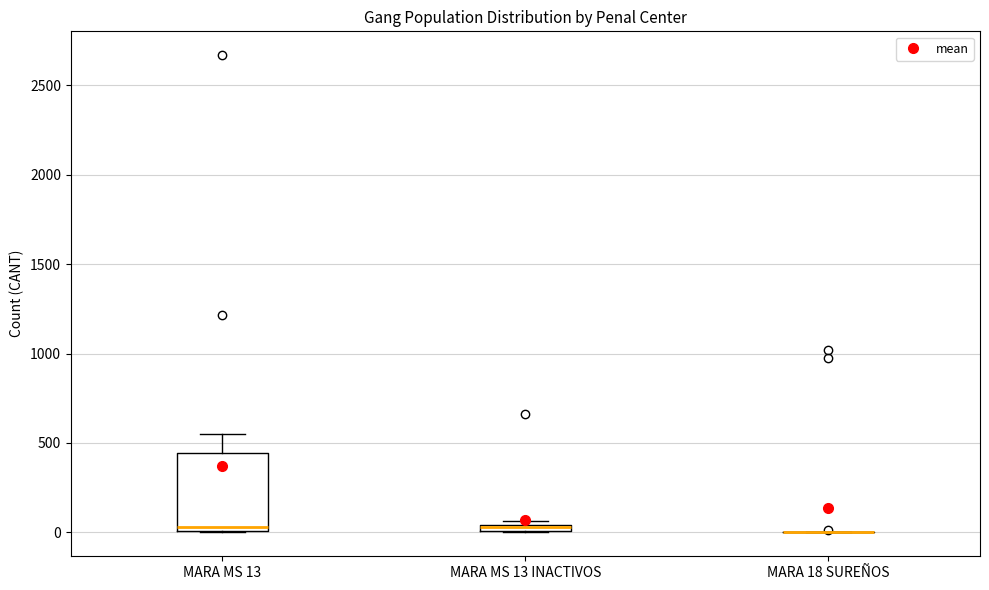

Which box is the tallest, from its lower edge to its upper edge?

MARA MS 13